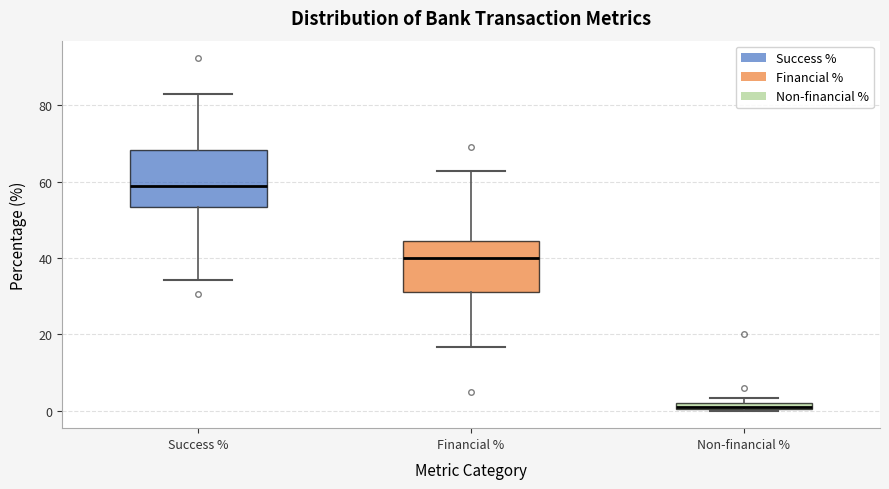

Which box's median line is the lowest?

Non-financial %